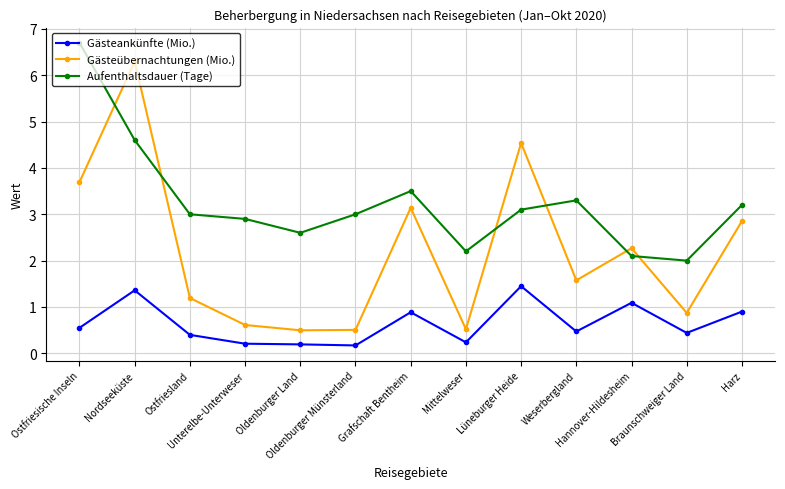

Rank the series by their average value, from highest to lowest.

Aufenthaltsdauer (Tage), Gästeübernachtungen (Mio.), Gästeankünfte (Mio.)